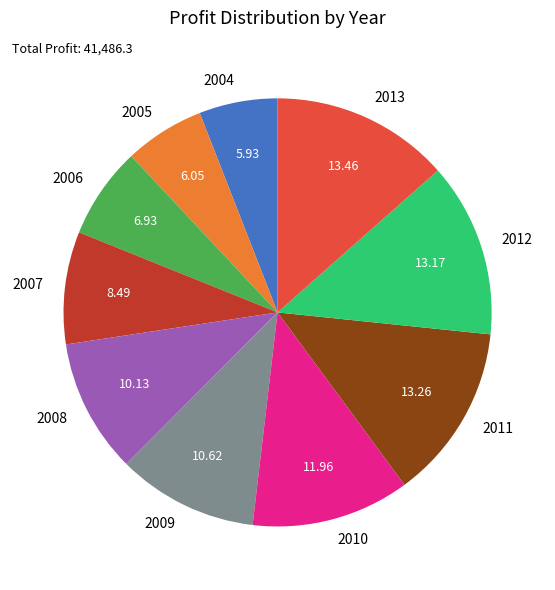

Which has a higher value, 2006 or 2005?

2006